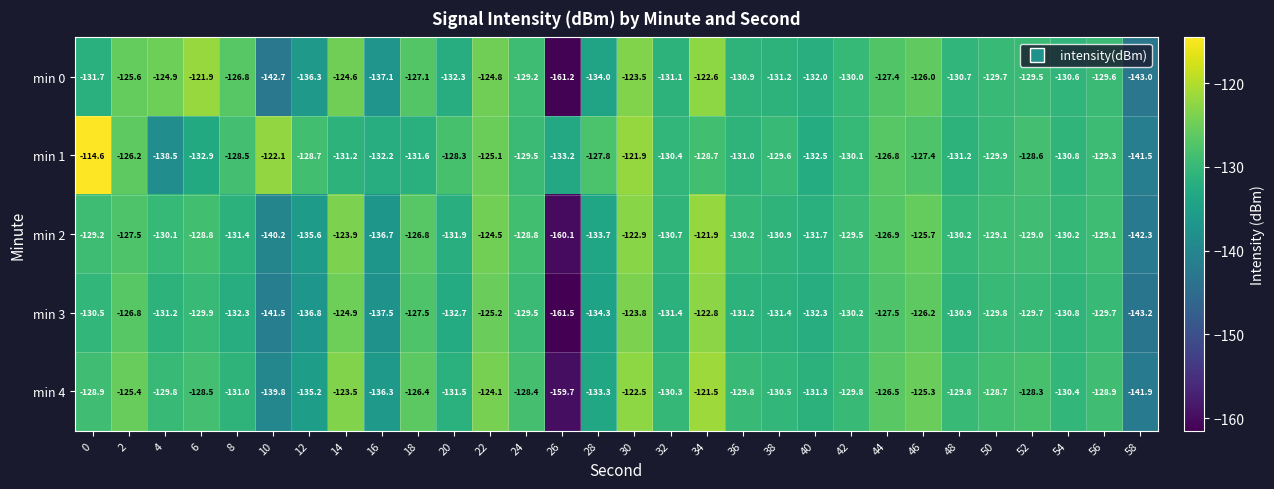

What is the maximum value for min 3?

-122.8